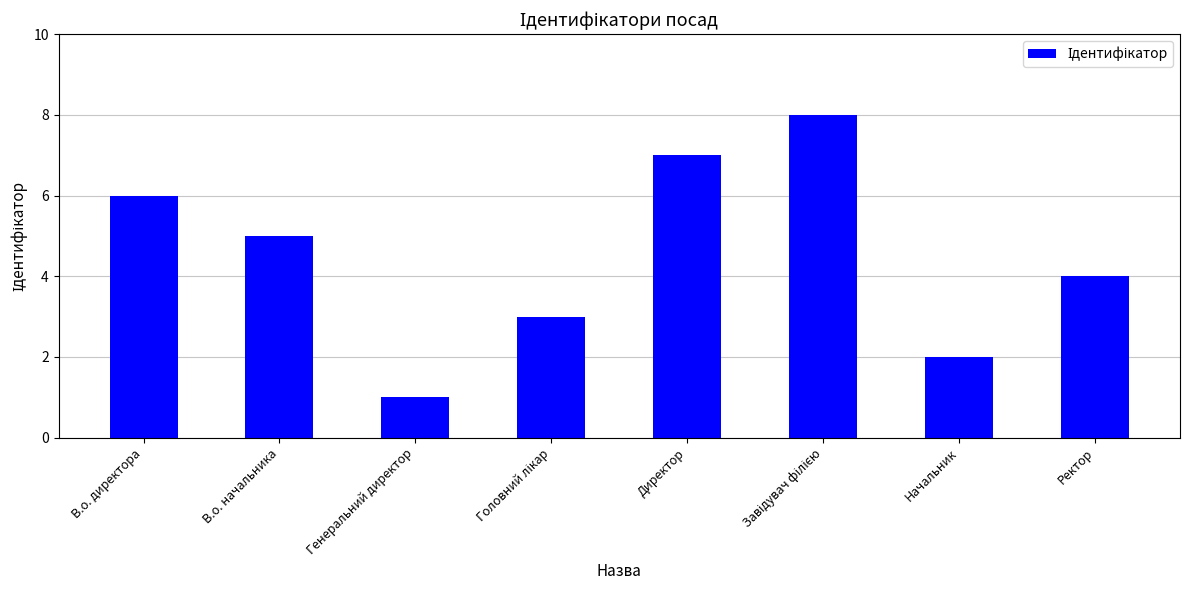

Reading right to left, what are all the values shown in this chart?

4	2	8	7	3	1	5	6